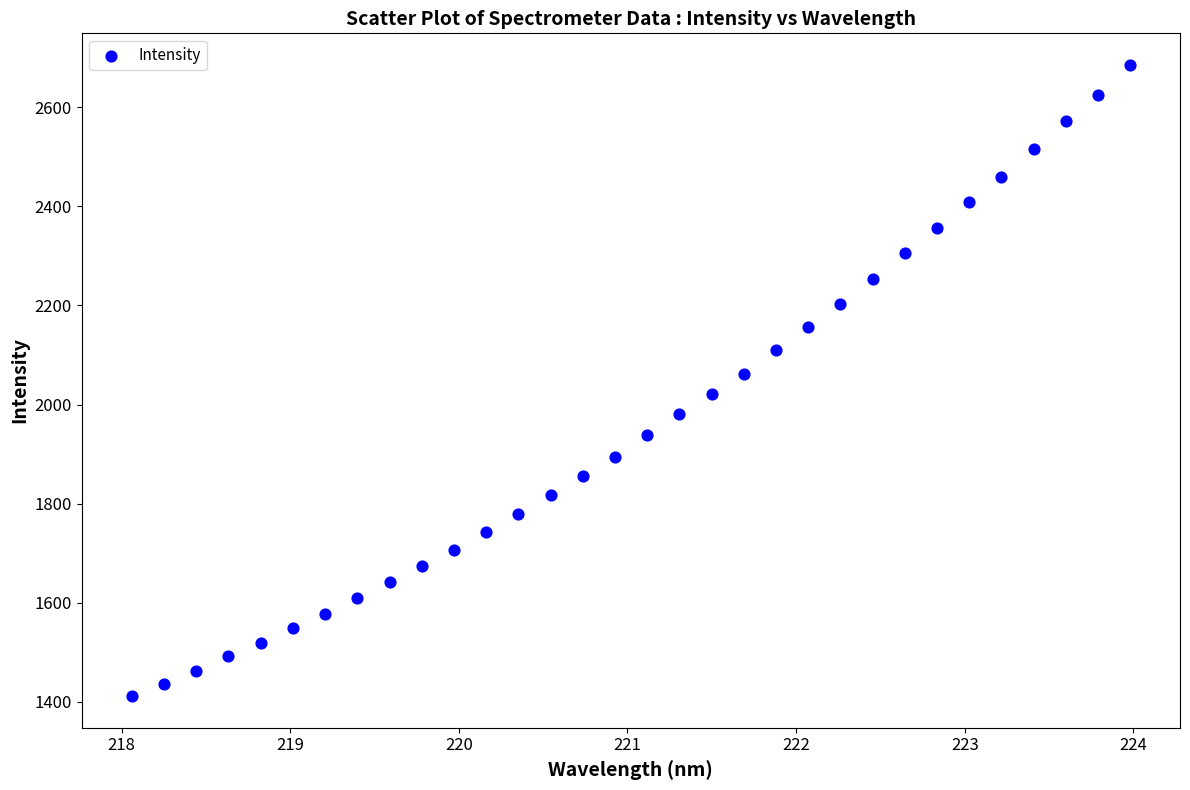

What is the range of X values (max minus min)?

5.9